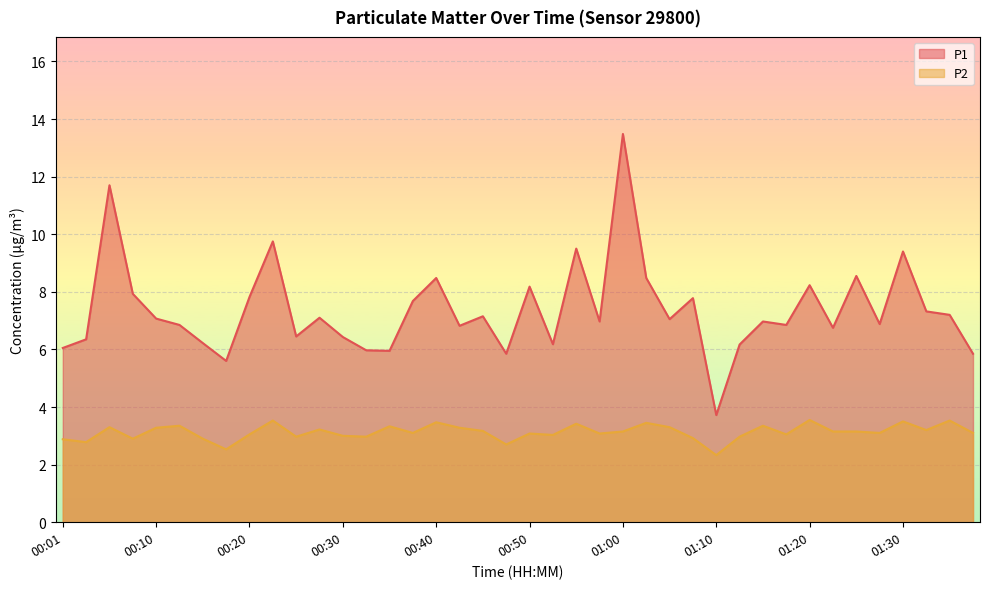

How many interior local peaks does the P2 series have?

13